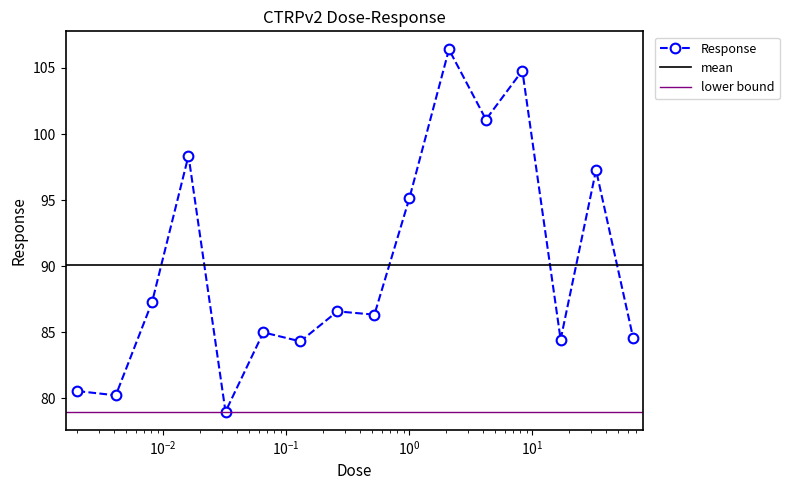

How many interior local peaks (higher than both neighbors) does the data have?

6